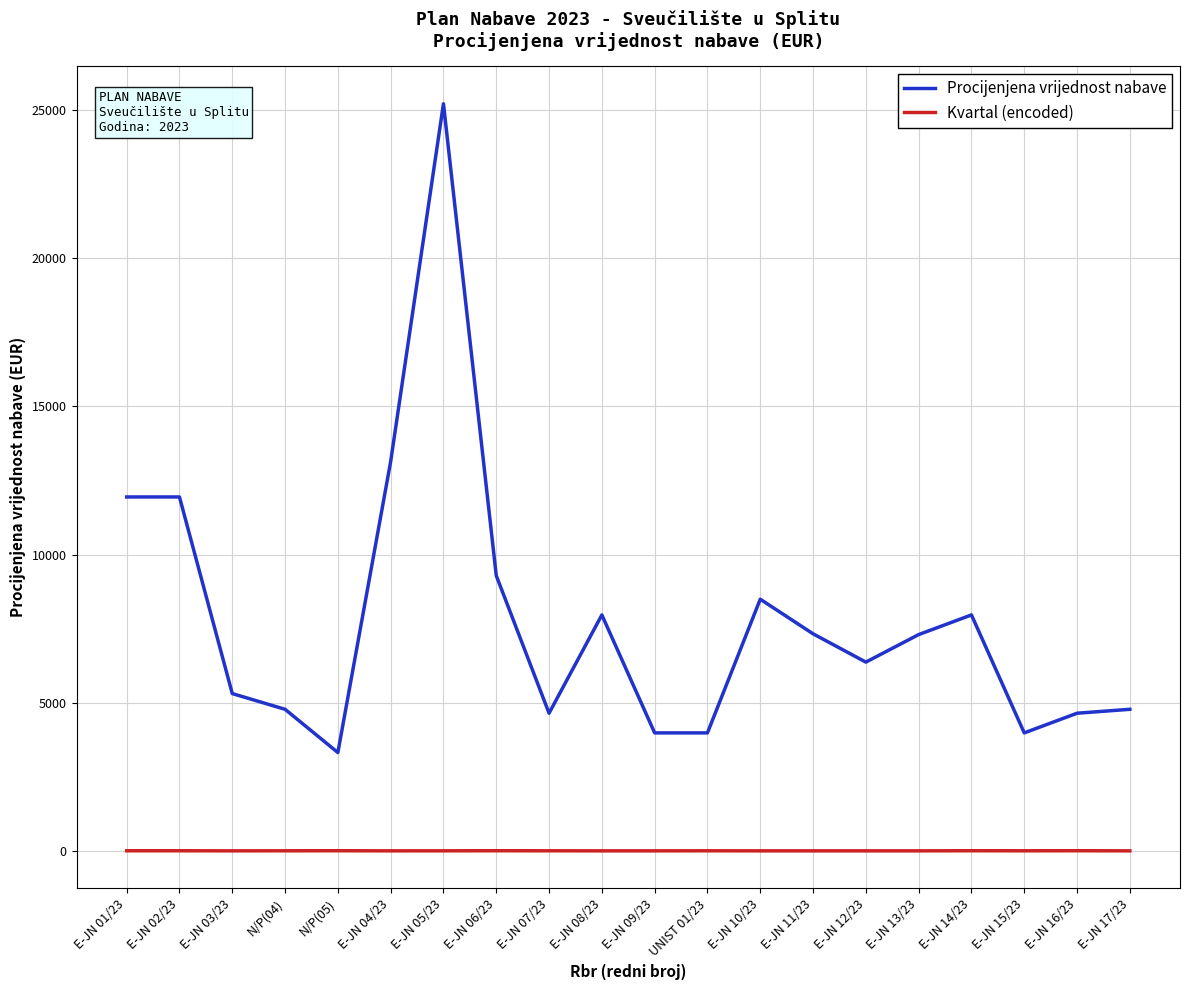

Which category has the lowest value in the Procijenjena vrijednost nabave series?

N/P(05)